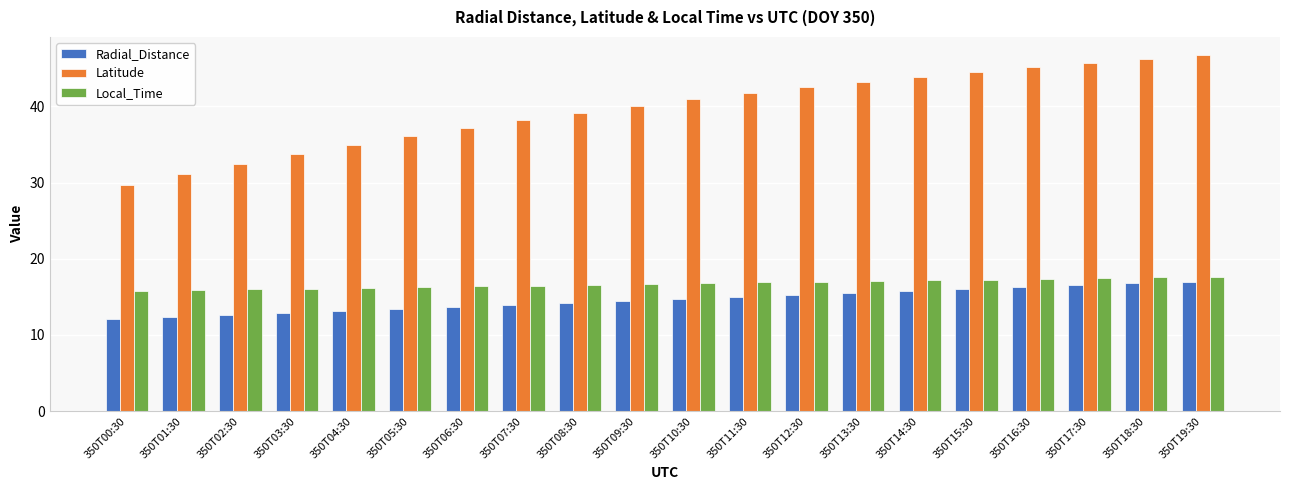

Rank the series by their maximum value, from highest to lowest.

Latitude, Local_Time, Radial_Distance